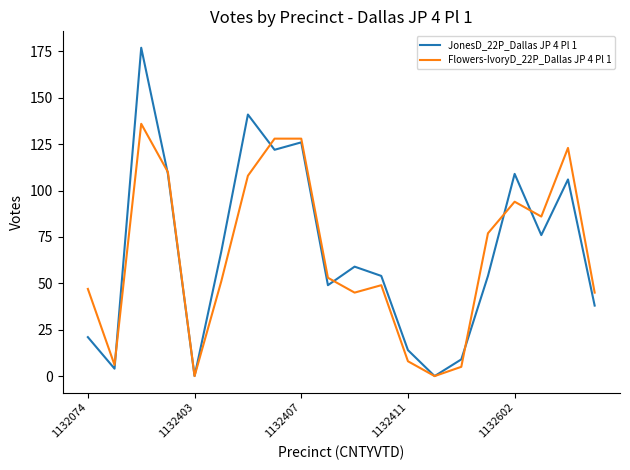

List the series in order of their peak value, lowest first.

Flowers-IvoryD_22P_Dallas JP 4 Pl 1, JonesD_22P_Dallas JP 4 Pl 1